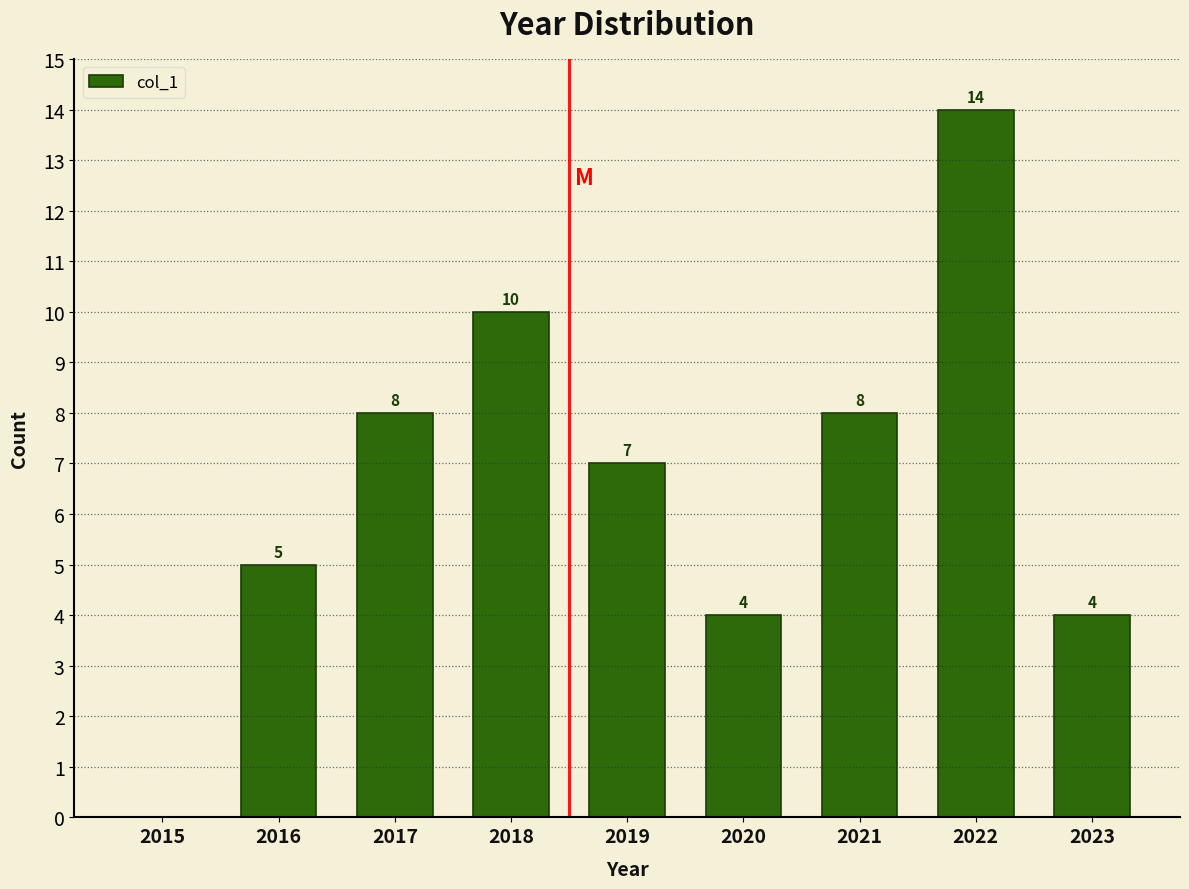

Reading right to left, what are all the values shown in this chart?

2023=4	2022=14	2021=8	2020=4	2019=7	2018=10	2017=8	2016=5	2015=0